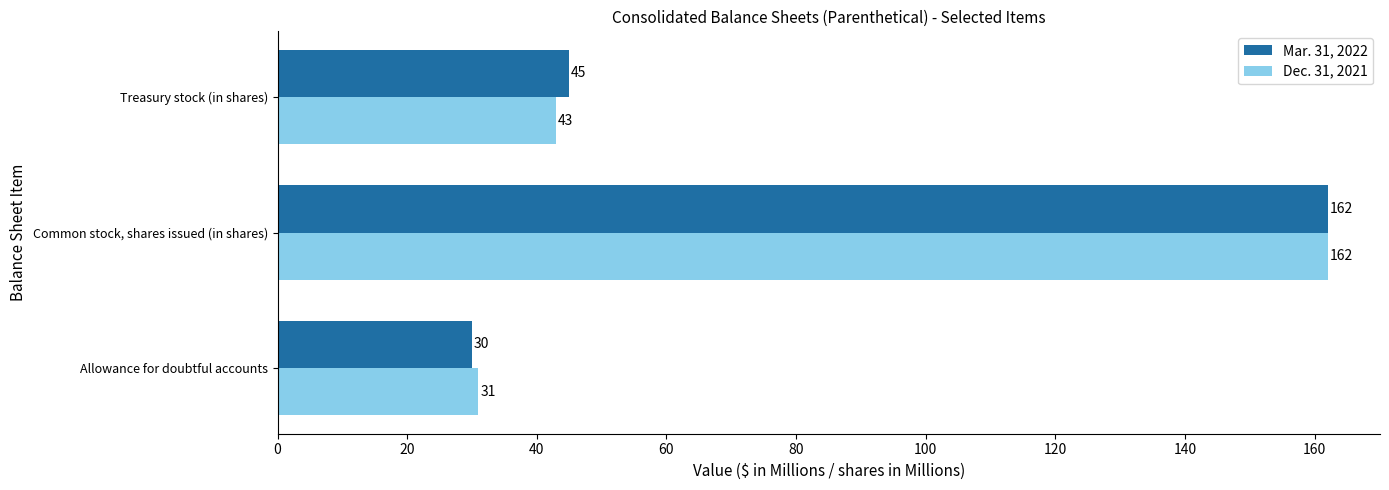

What is the sum of all Mar. 31, 2022 values?

237